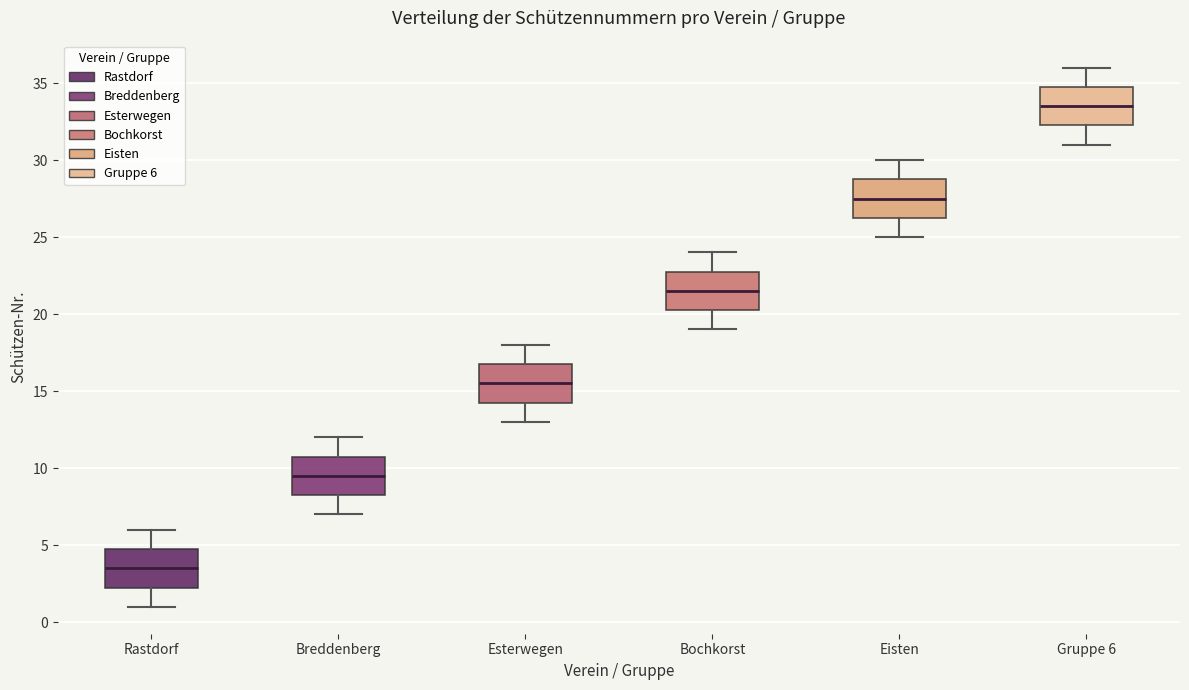

Which box has the highest median line?

Gruppe 6